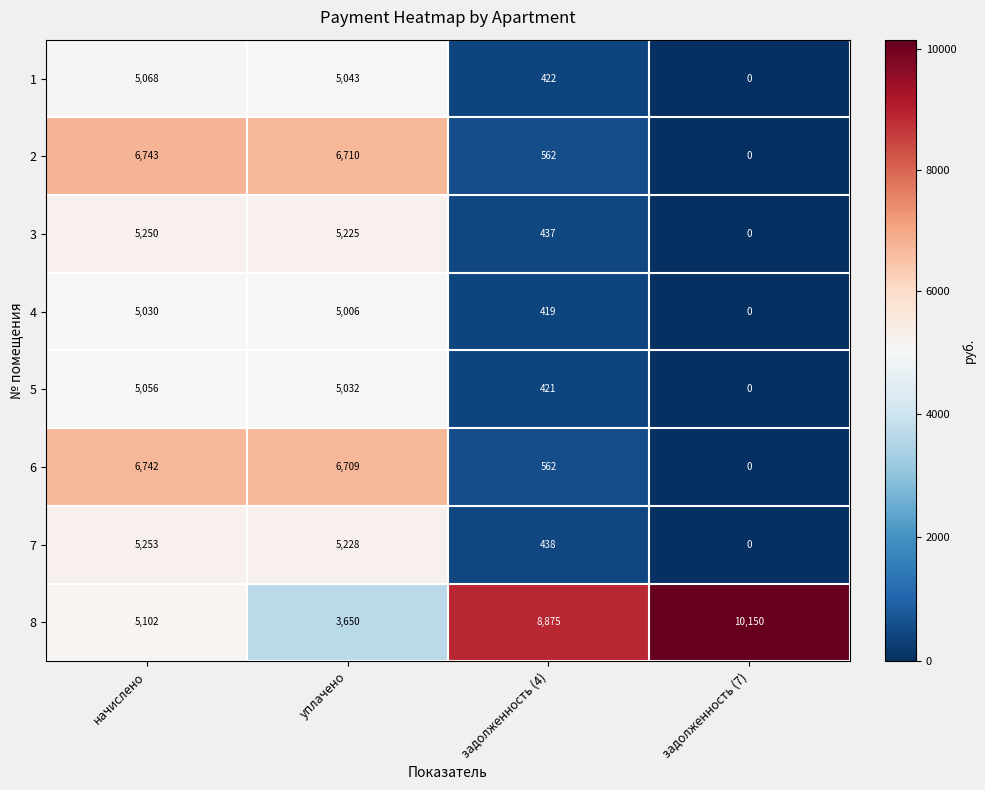

The 3 series shows 437 at задолженность (4). True or false?

True